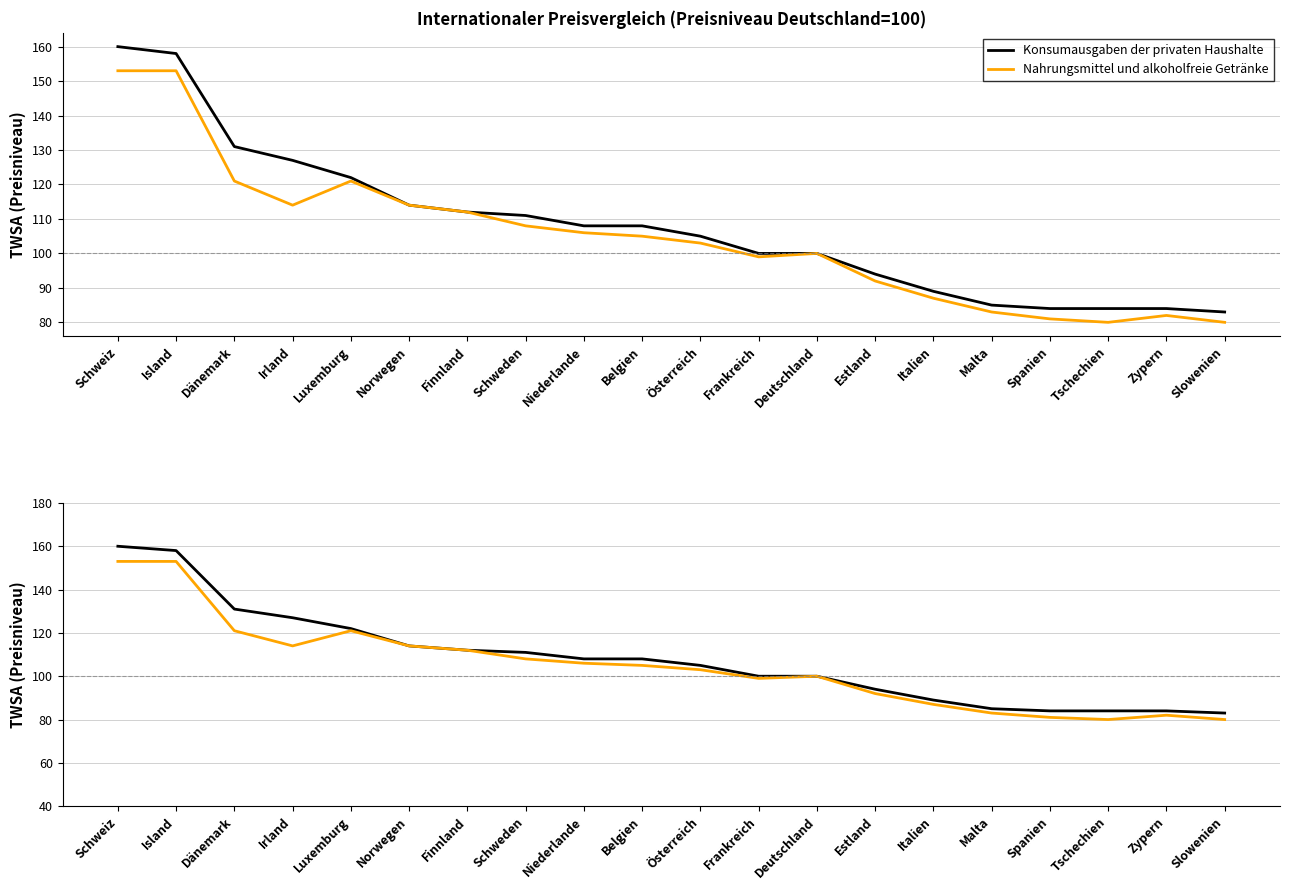

At Spanien, list the series in order from largest to smallest.

Konsumausgaben der privaten Haushalte, Nahrungsmittel und alkoholfreie Getränke